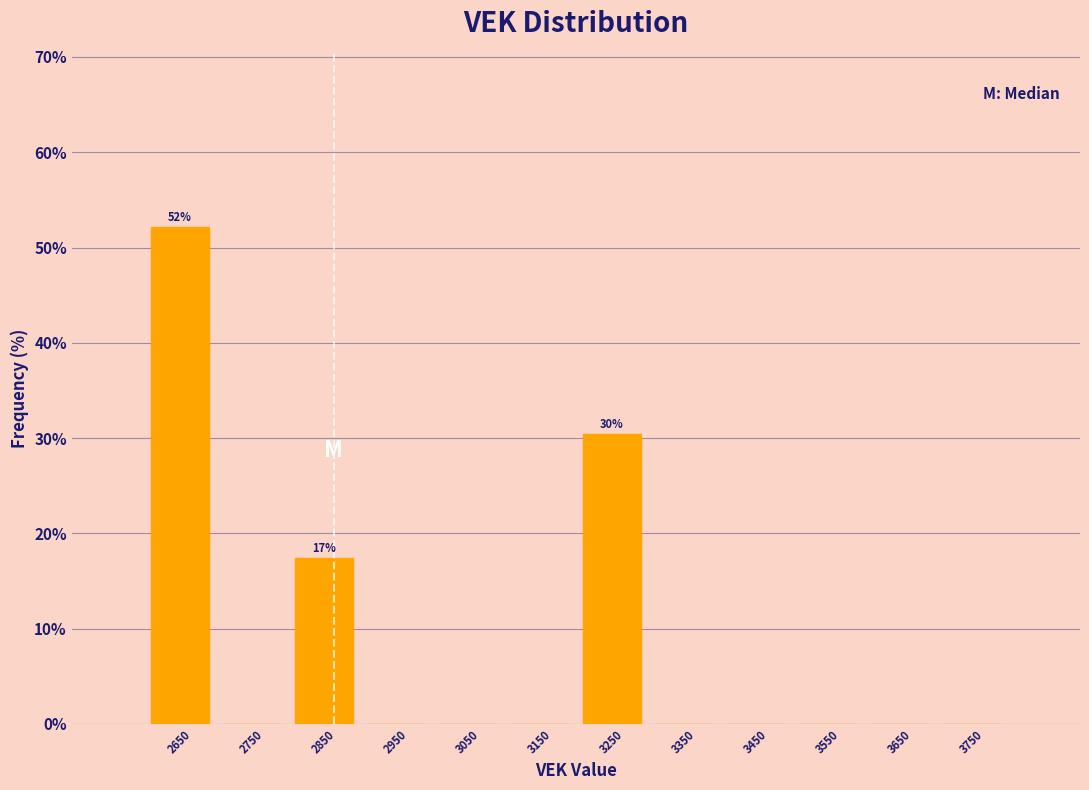

Reading left to right, what are all the values shown in this chart?

2650=52.2	2750=0.0	2850=17.4	2950=0.0	3050=0.0	3150=0.0	3250=30.4	3350=0.0	3450=0.0	3550=0.0	3650=0.0	3750=0.0